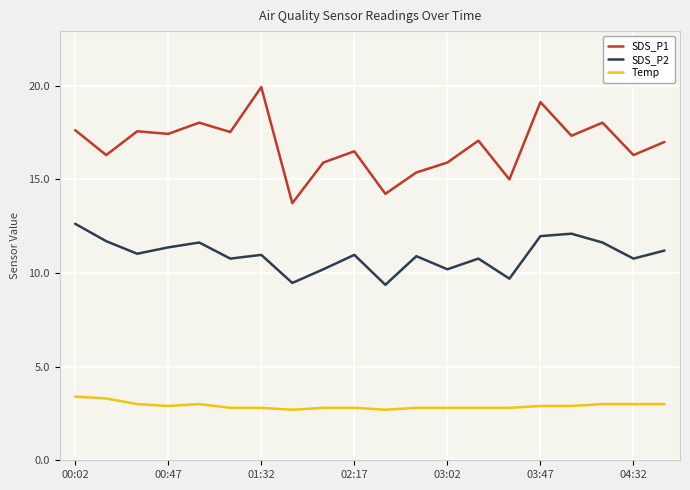

True or false: SDS_P2 and SDS_P1 cross at least once.

False